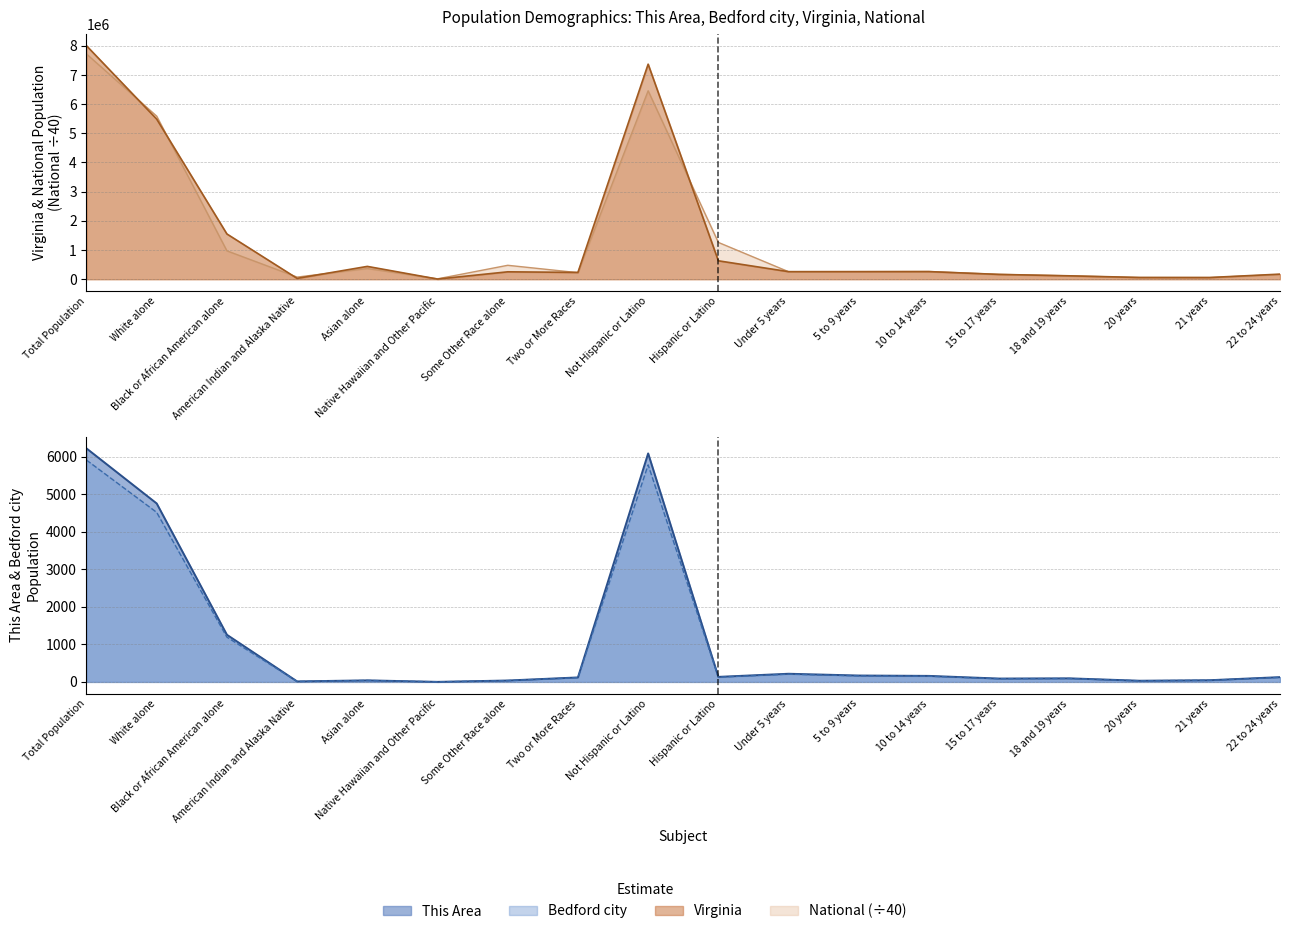

What is the smallest value displayed?

0.9